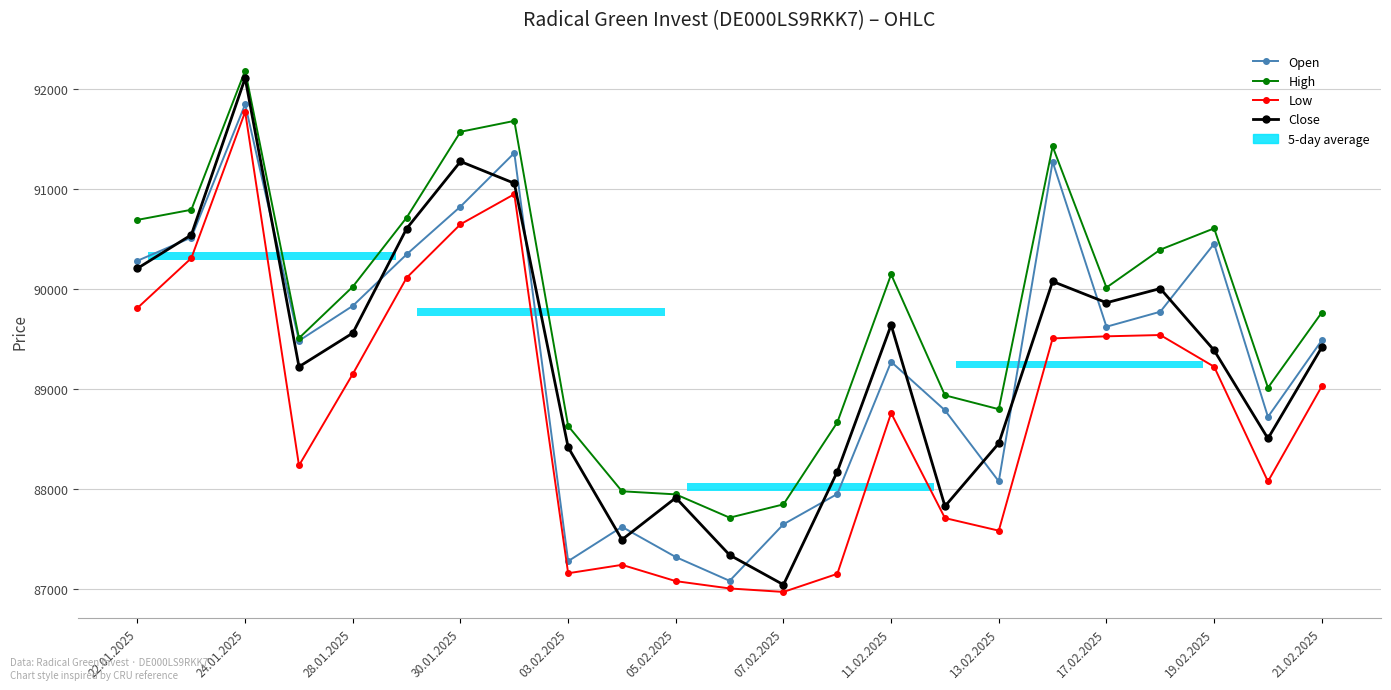

Does the chart contain stacked bars?

No